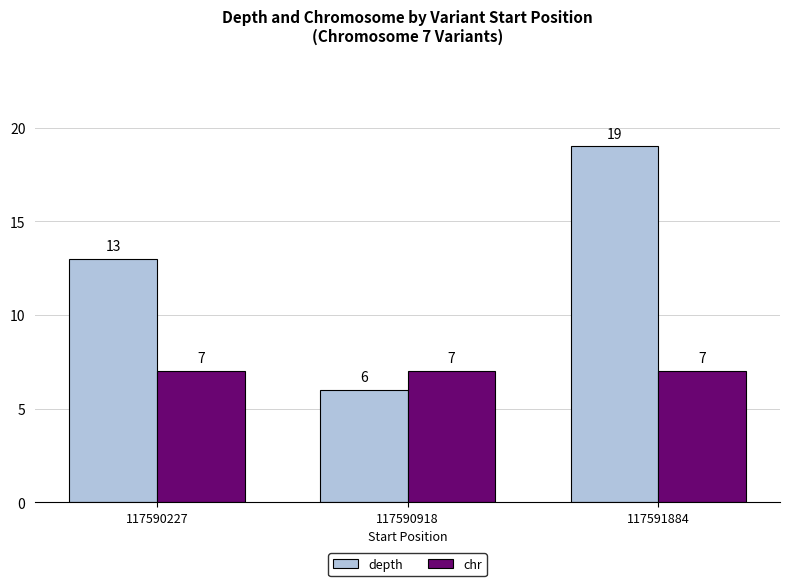

What is the total value across all series at 117591884?

26